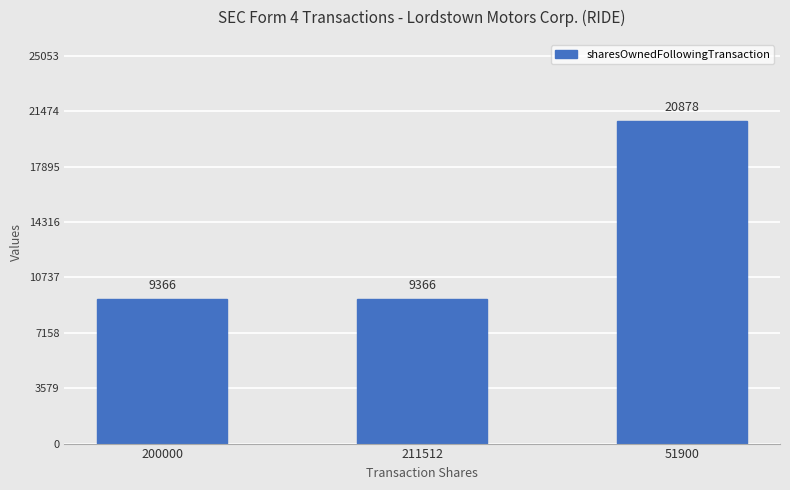

What is the minimum value shown in the chart?

9366